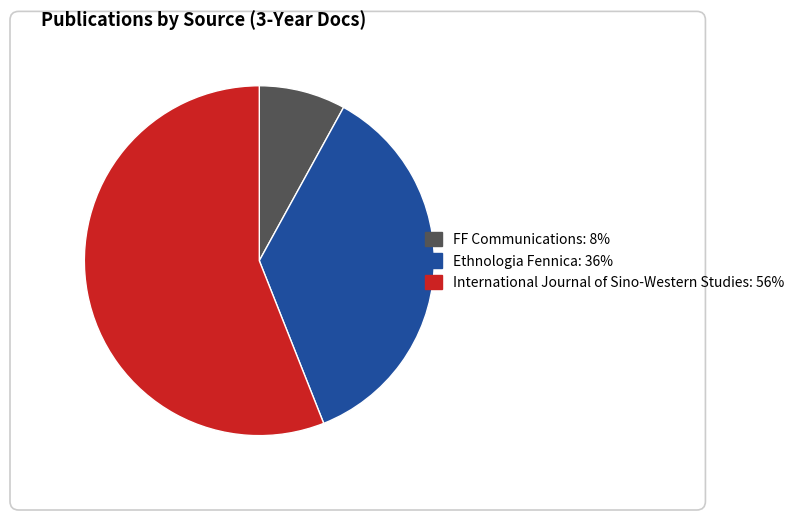

Which slice is the largest?

International Journal of Sino-Western Studies